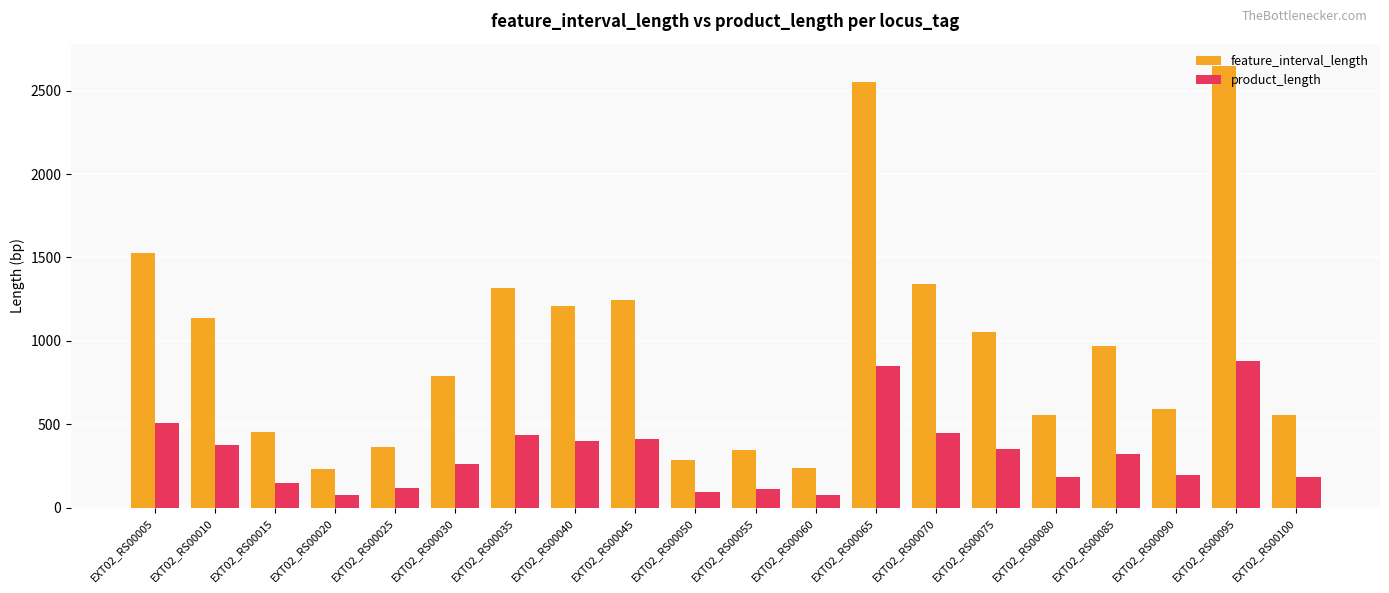

At which category is the sum across all series the highest?

EXT02_RS00095